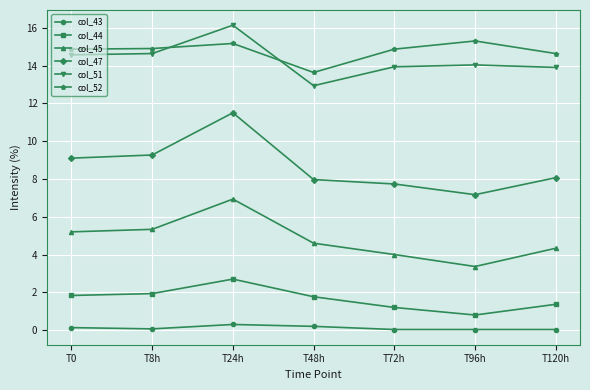

Which series has the largest range (max minus min)?

col_47